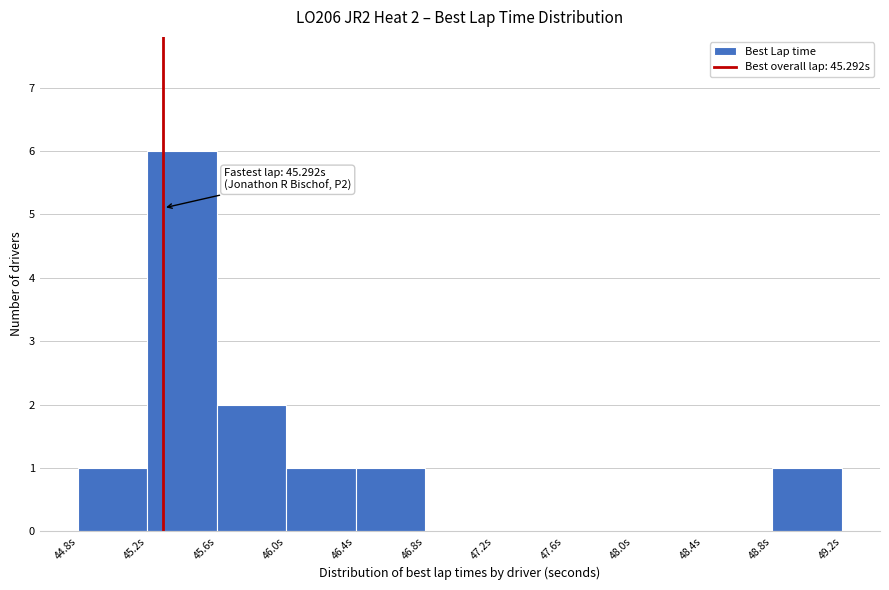

Over which range of the x-axis is the bar tallest?

45.2 to 45.6